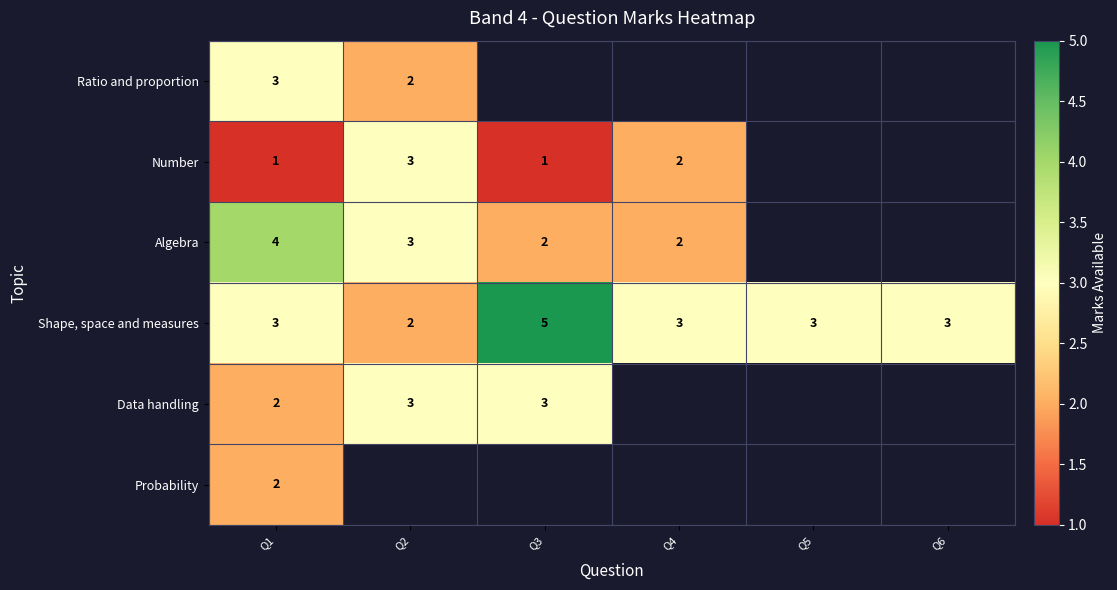

What is the greatest value displayed?

5.0